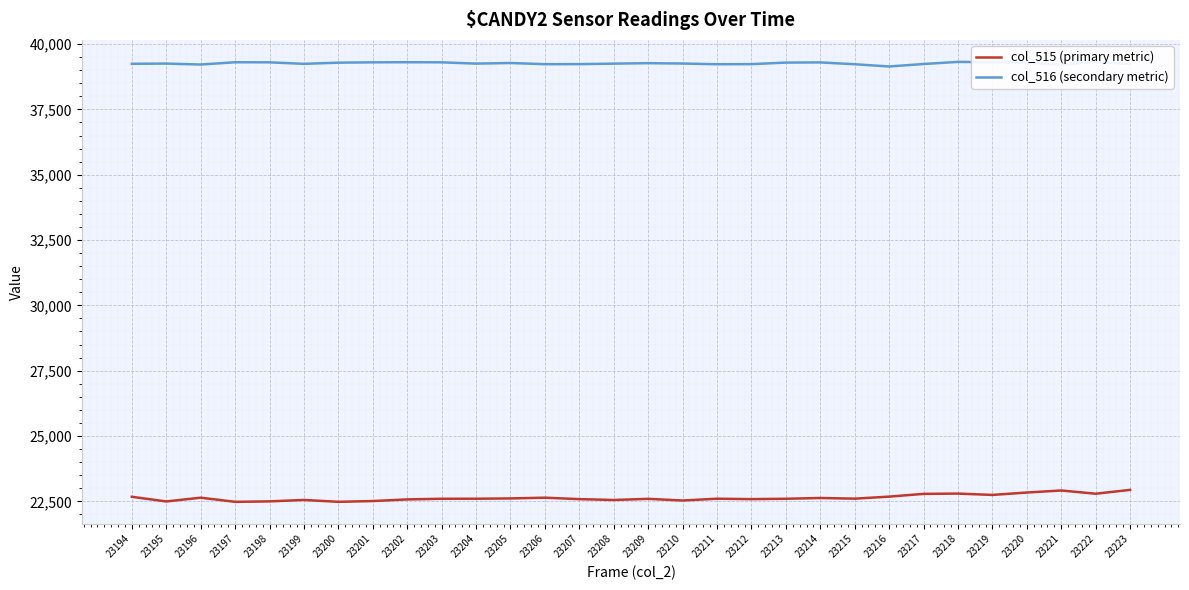

Does the chart display data point markers on the line(s)?

No